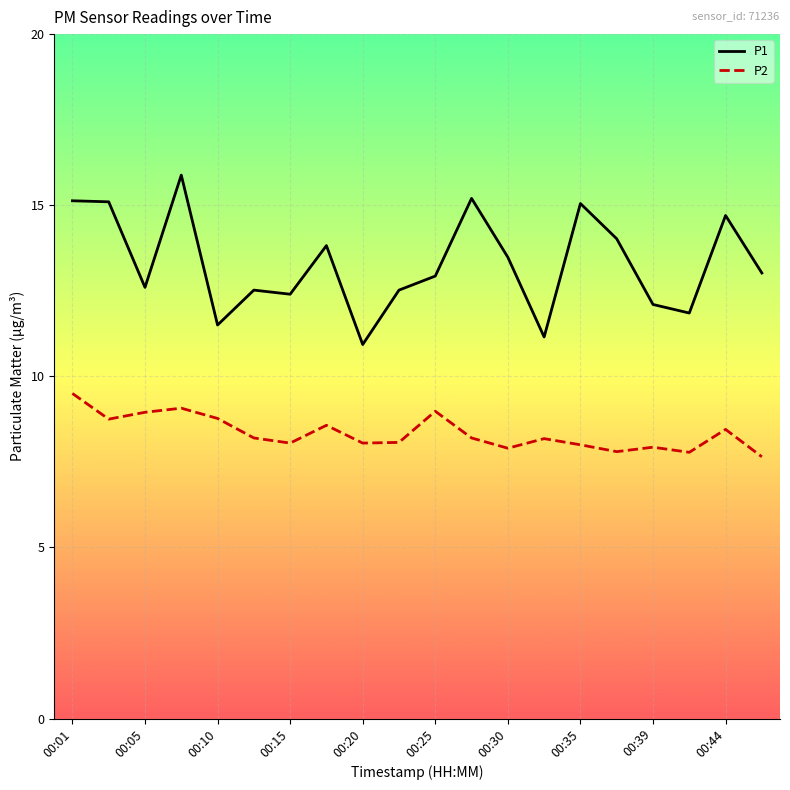

Which series has the largest range (max minus min)?

P1